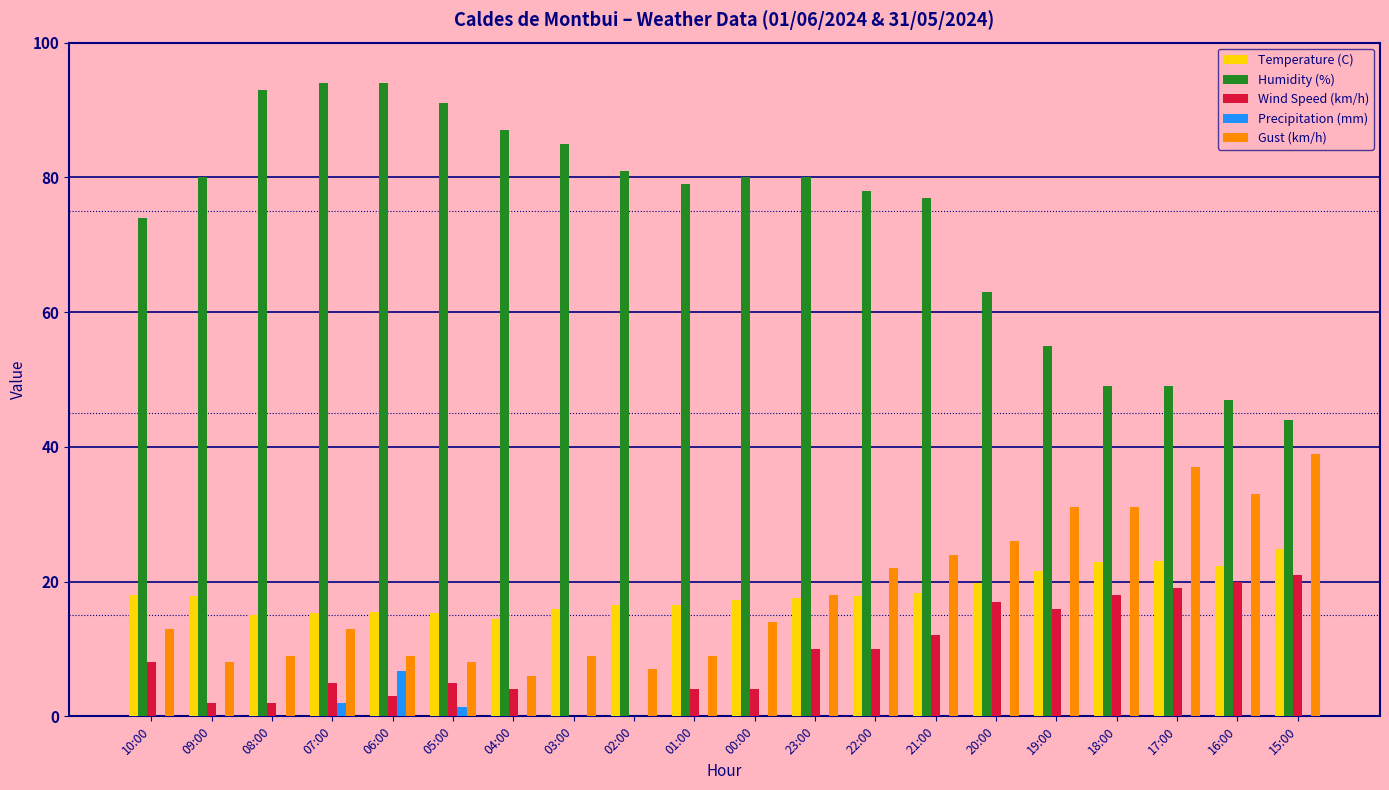

What is the greatest value displayed?

94.0